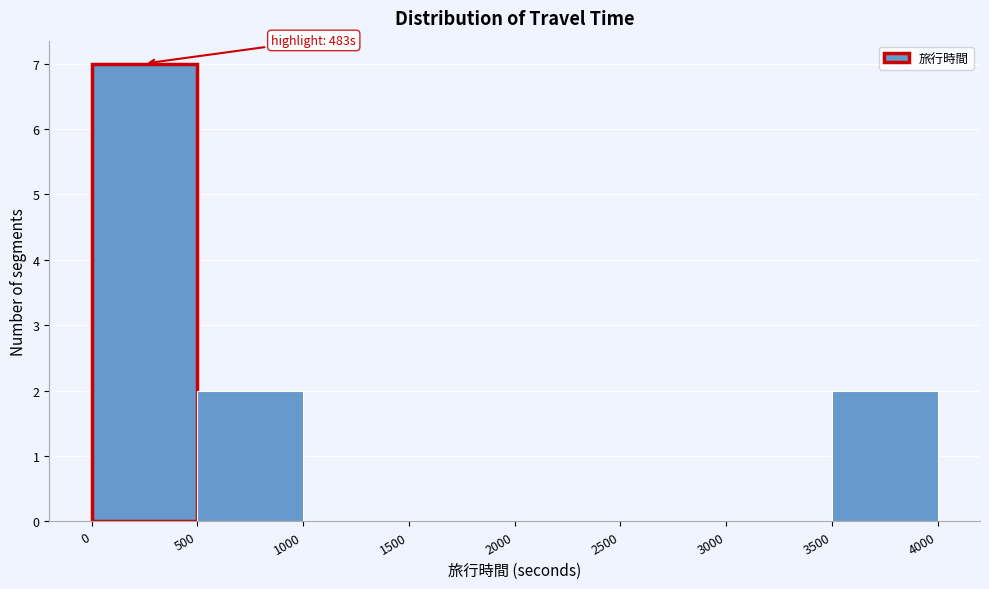

Over which range of the x-axis is the bar tallest?

0 to 500